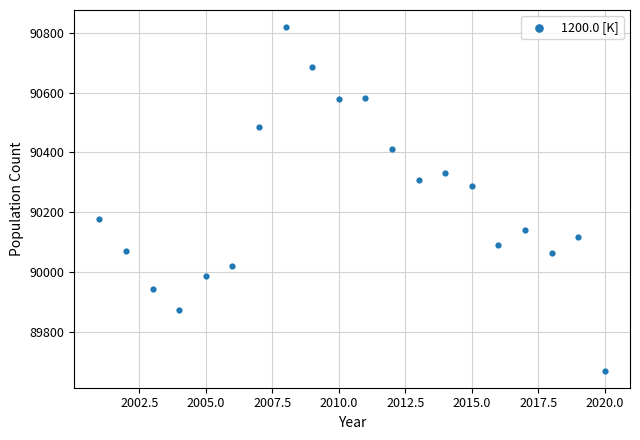

What Y value in the scatter plot is closest to 90244?

90289